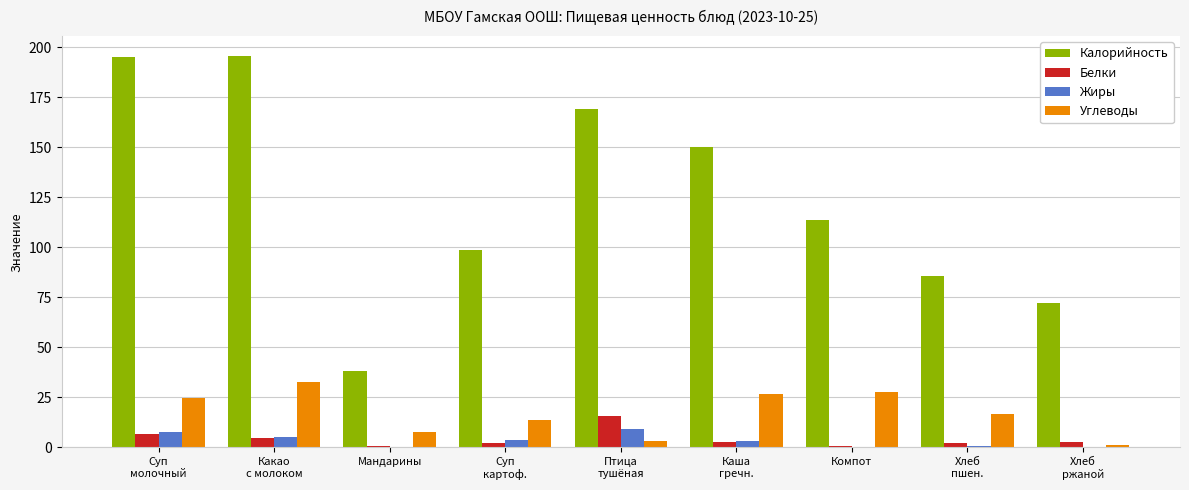

The Углеводы series shows 5.2 at Суп
картоф.. True or false?

False